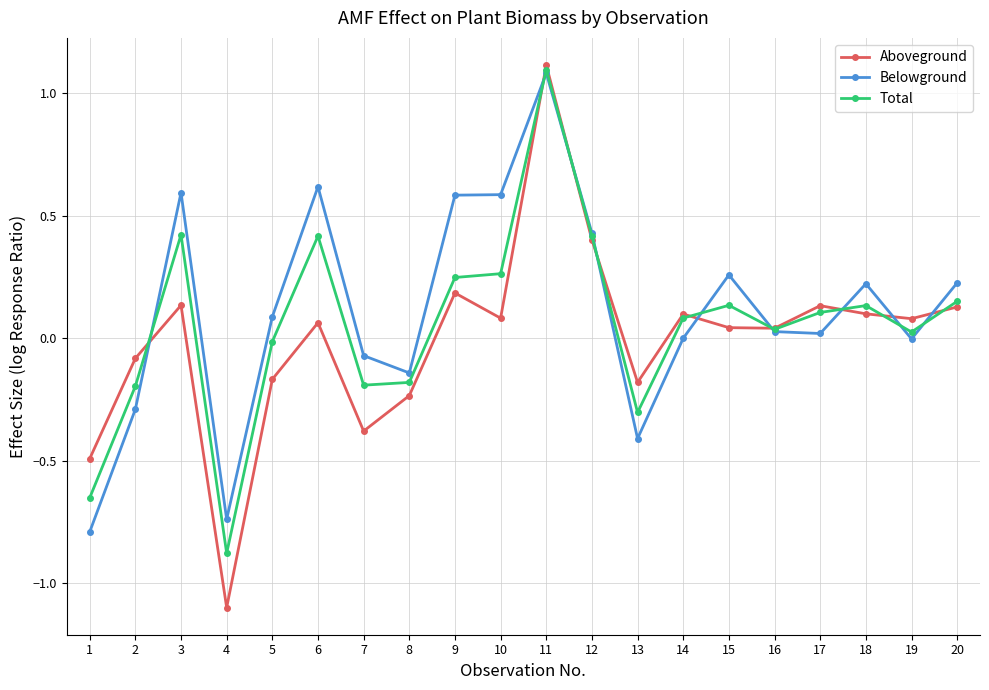

What is the total value across all series at 8?

-0.6